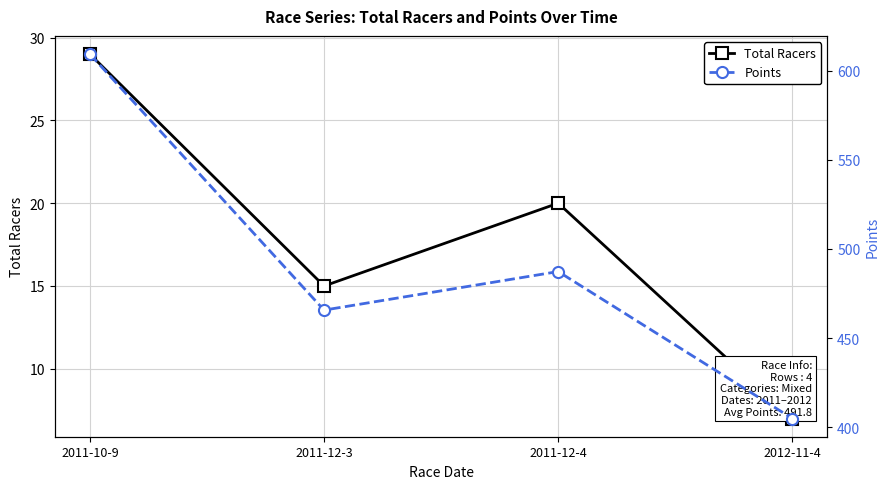

How many values in the Points series are below 487?

2